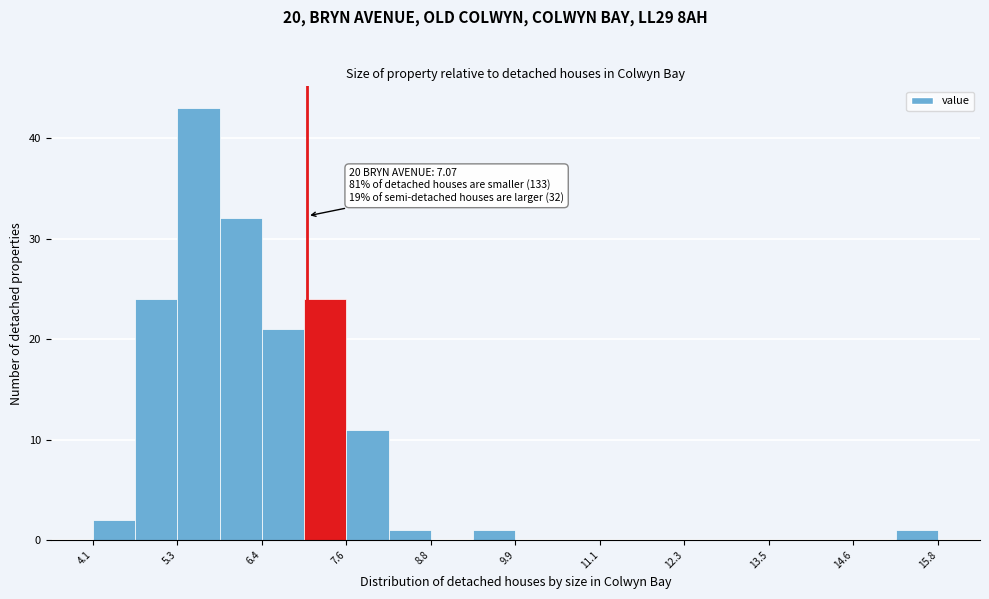

Read against the x-axis, roughly where is the centre of the tallest bar?

5.6